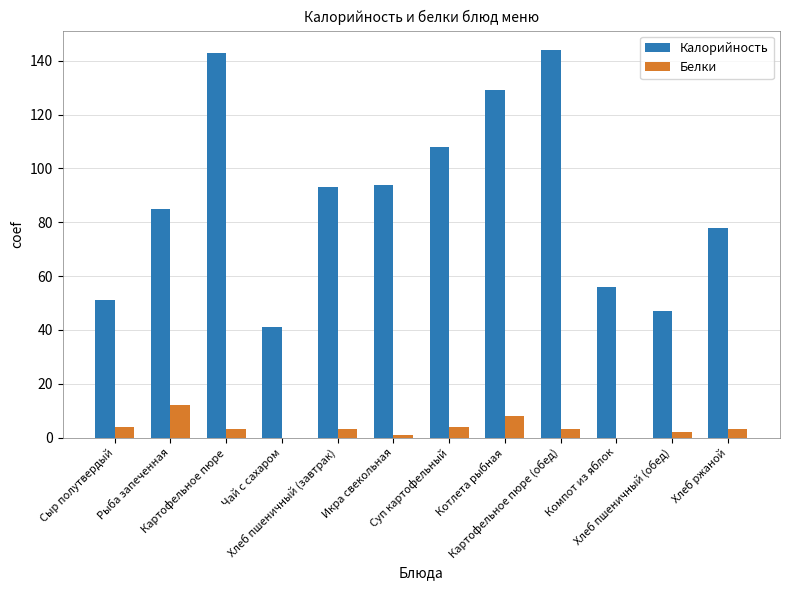

What is the sum of all Калорийность values?

1069